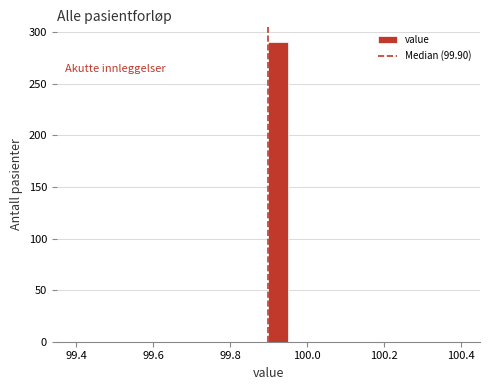

Read against the x-axis, roughly where is the centre of the tallest bar?

99.92